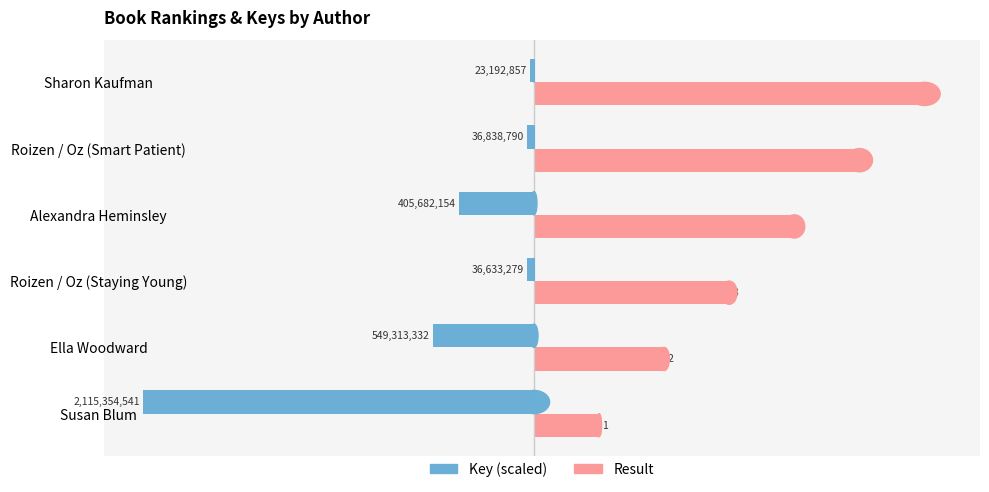

Is it true that Result equals 5.0 at Roizen / Oz (Smart Patient)?

True